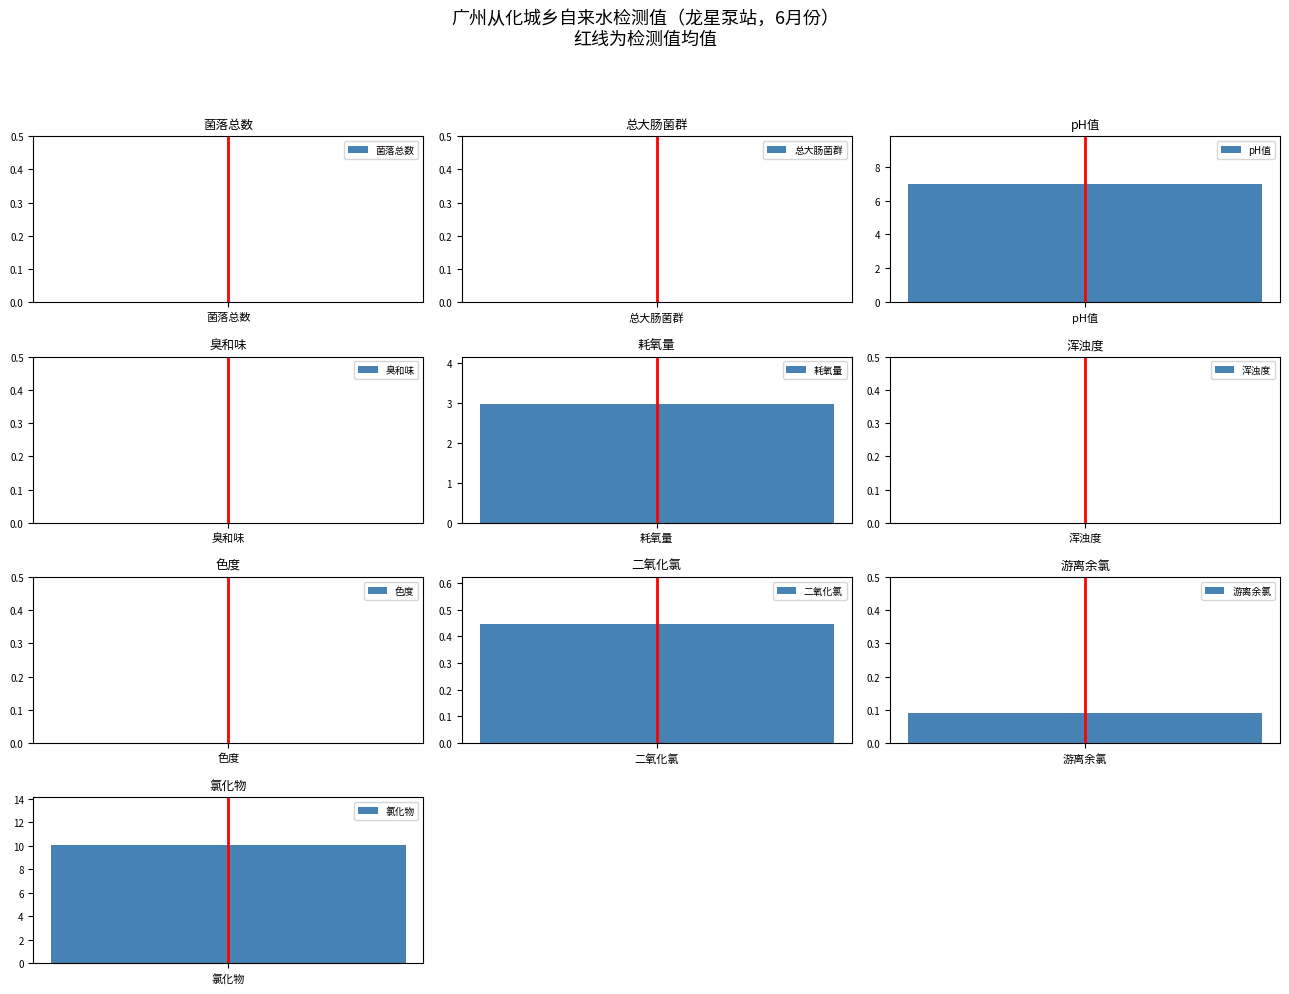

At which label is the value closest to 5?

pH值